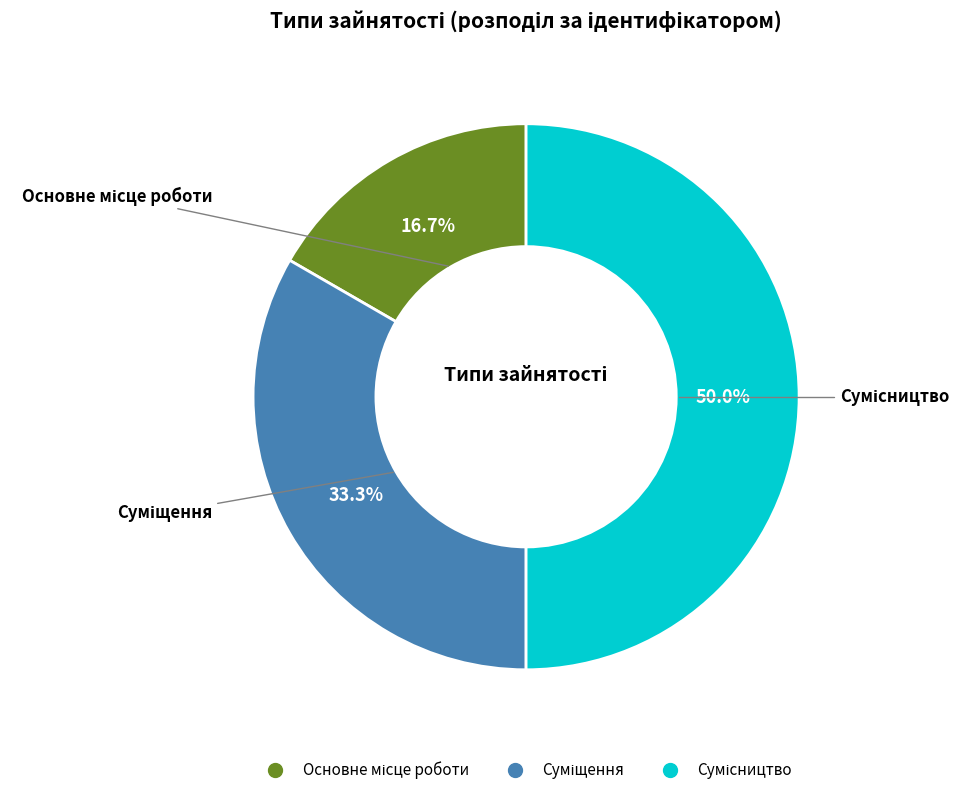

How many segments does this pie chart have?

3